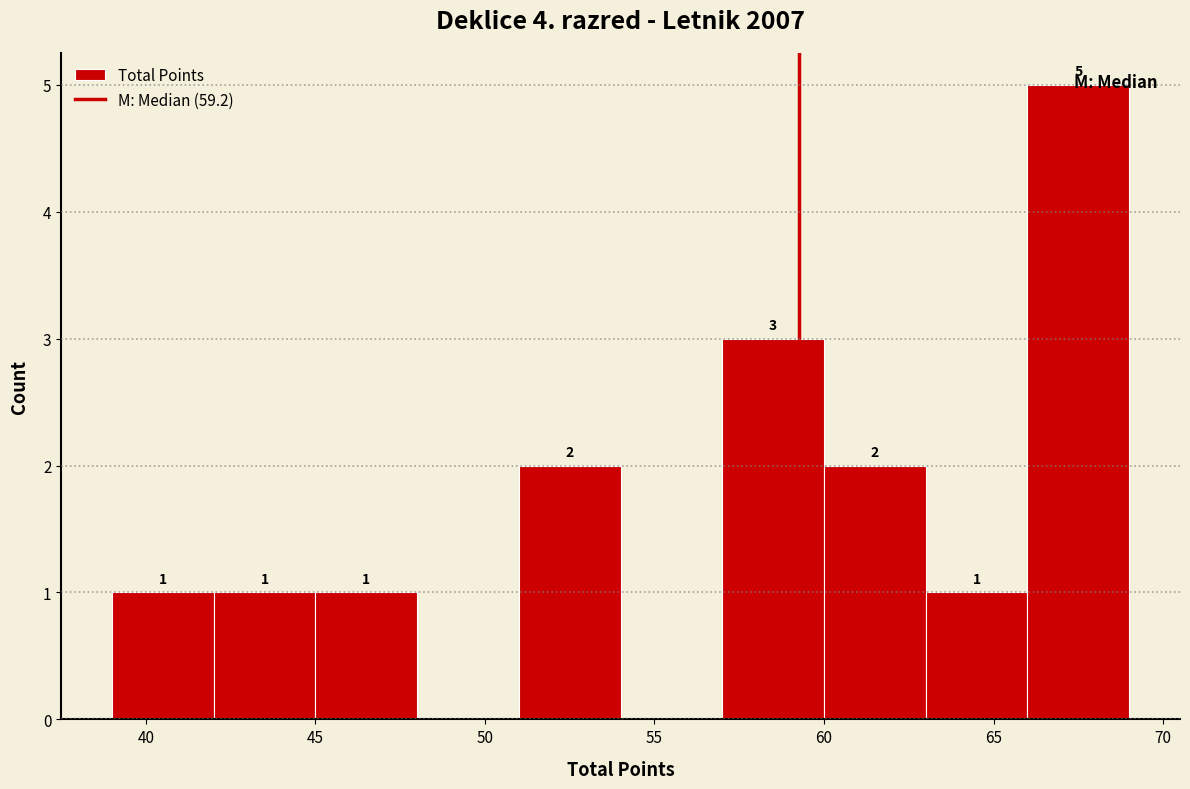

Which range on the x-axis has the tallest bar?

66 to 69